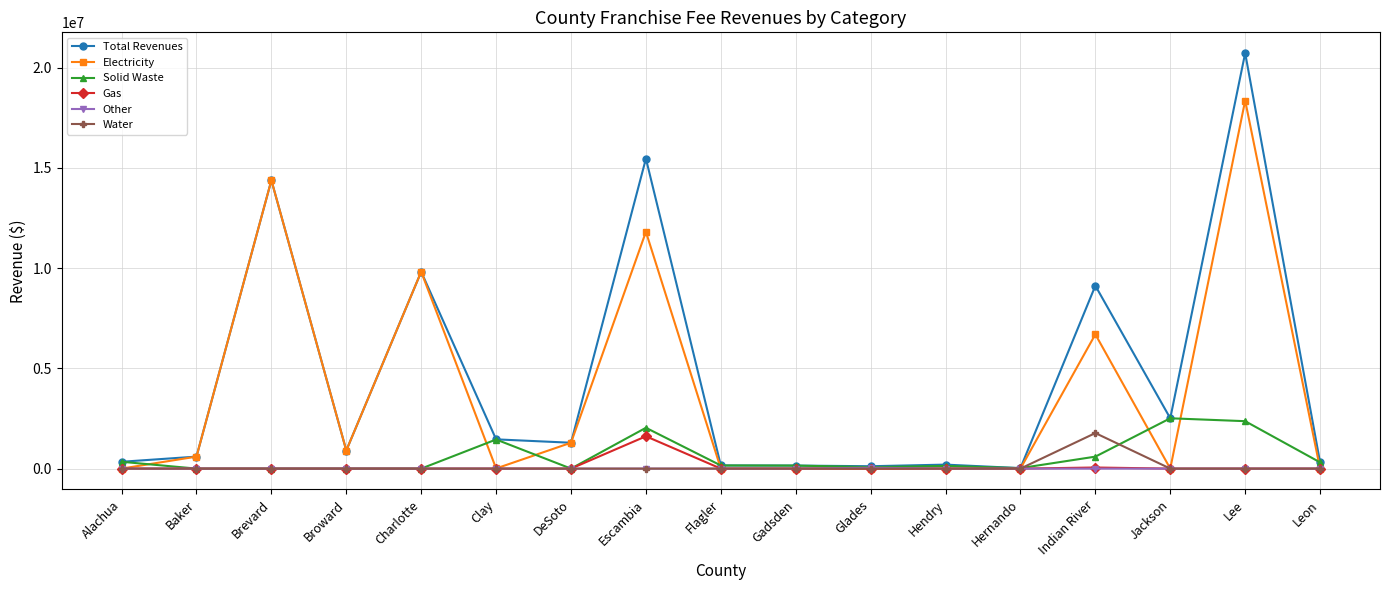

At which category is the sum across all series the highest?

Lee